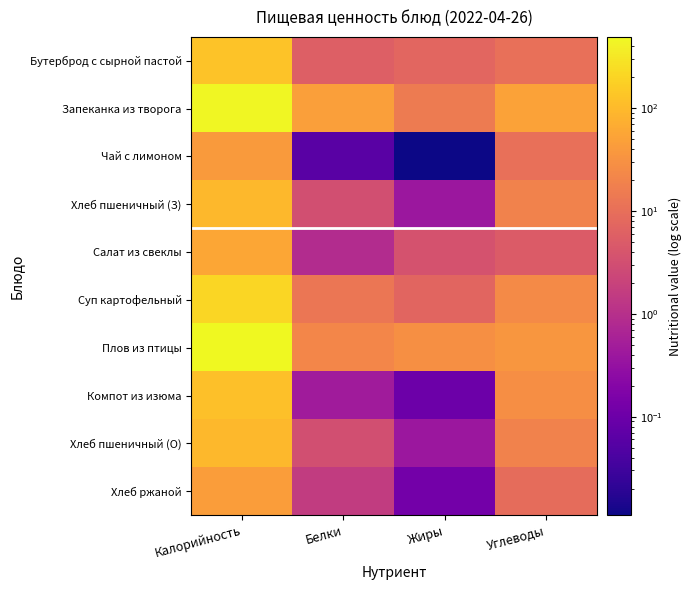

Which has a higher value, Углеводы or Калорийность?

Калорийность